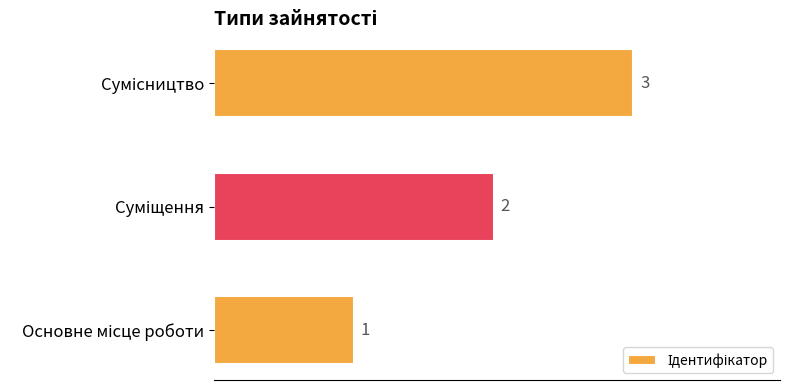

Count the values in the range 1 to 3.

3